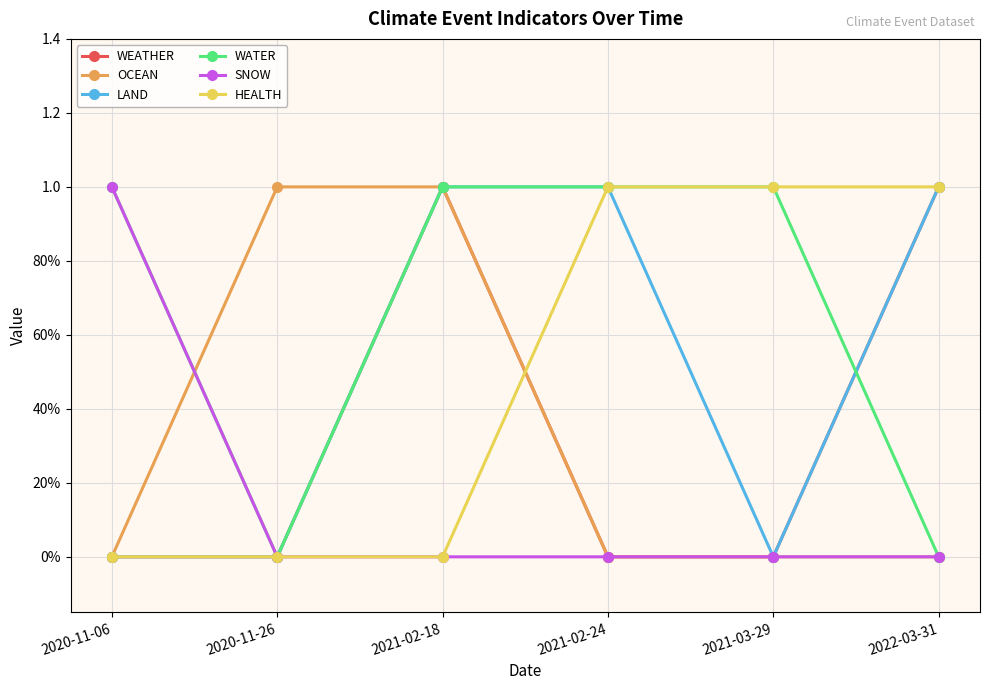

Which series has the widest spread of values?

WEATHER